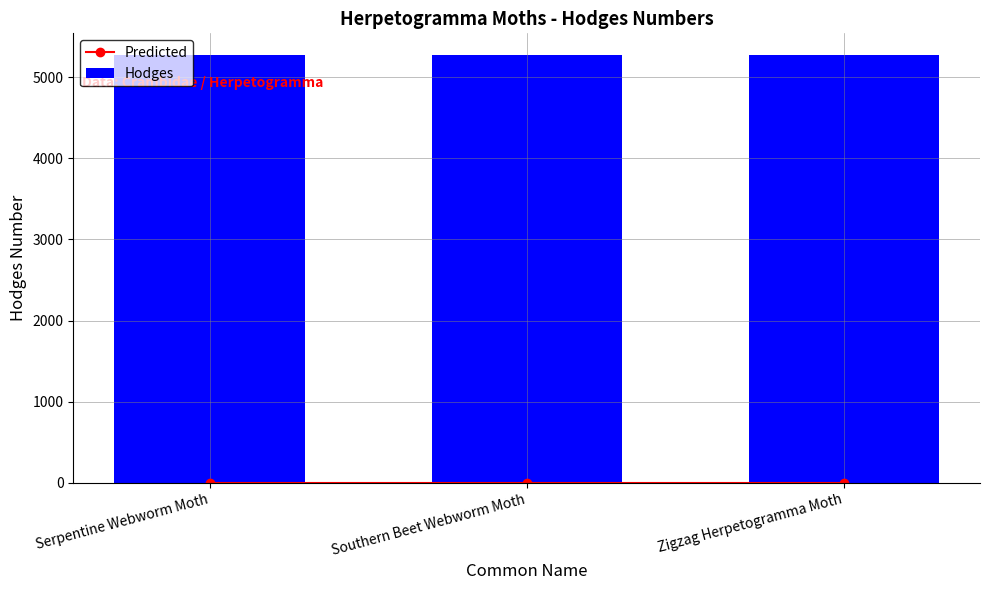

What is the label of the 1st bar from the left?

Serpentine Webworm Moth